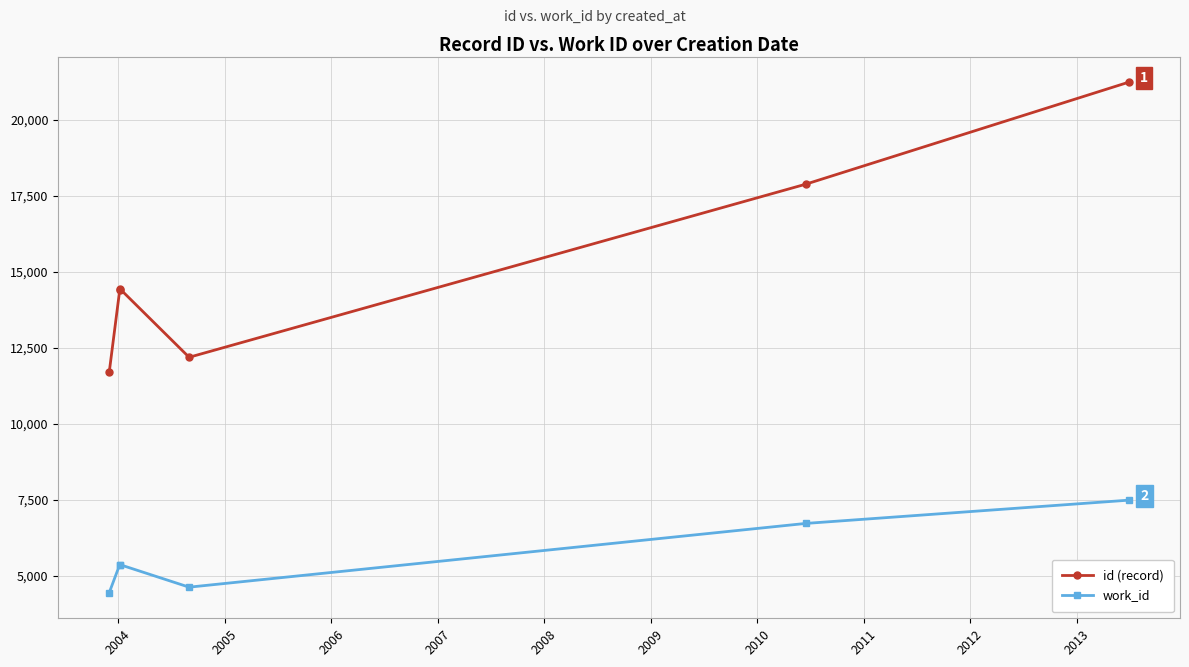

What is the average value of the id (record) series?

15312